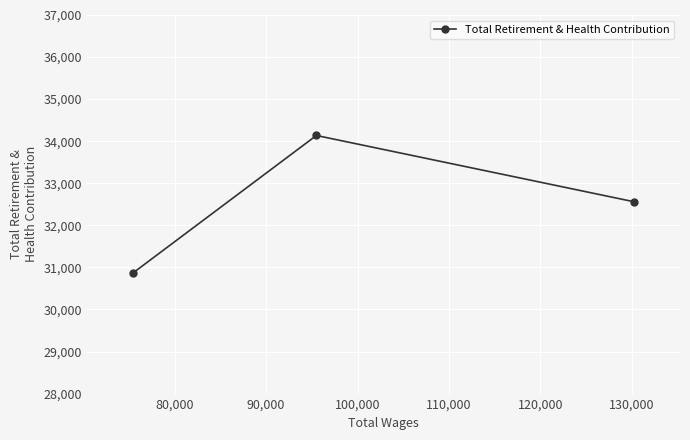

What is the value of the 3rd point from the left?

32559